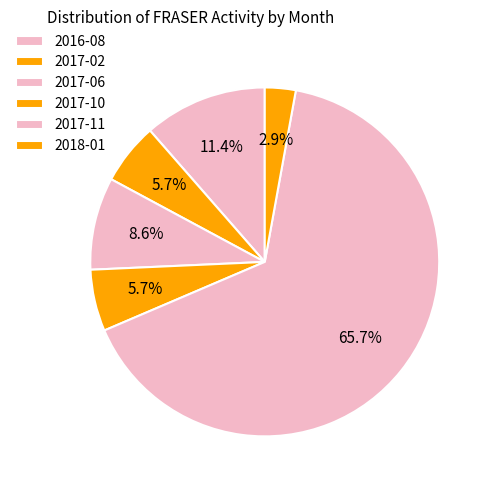

Count the number of slices in the pie.

6